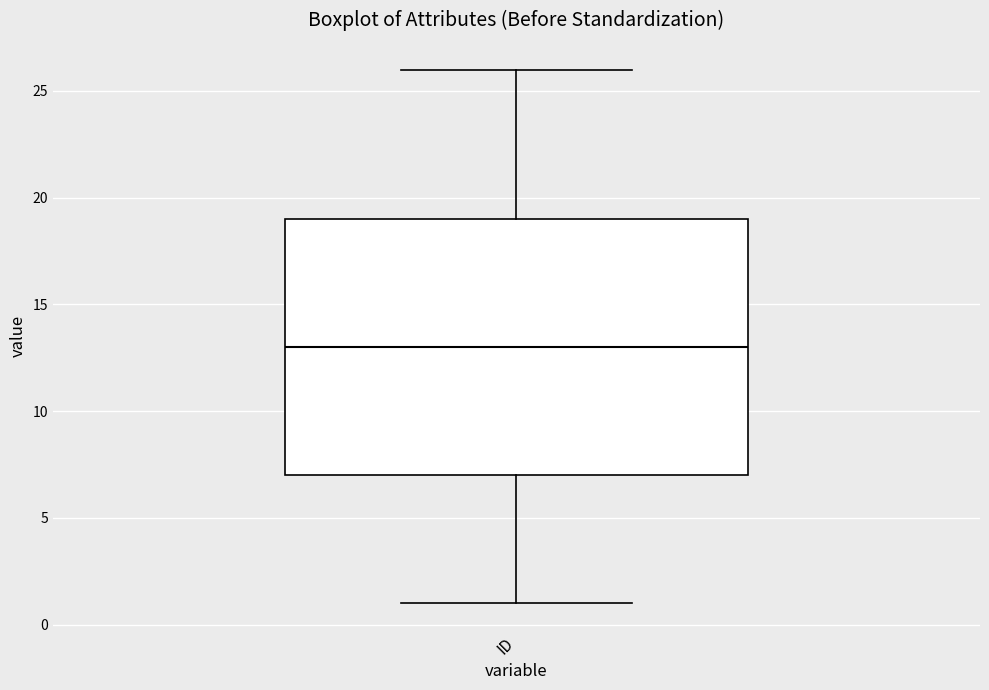

Transcribe this box plot: give where the median line is, the range the box spans, and where the two whiskers end, as read against the y-axis. The values are not printed on the chart, so give them approximately, as read against the axis.

median 13, box 7 to 19, whiskers 1 to 26